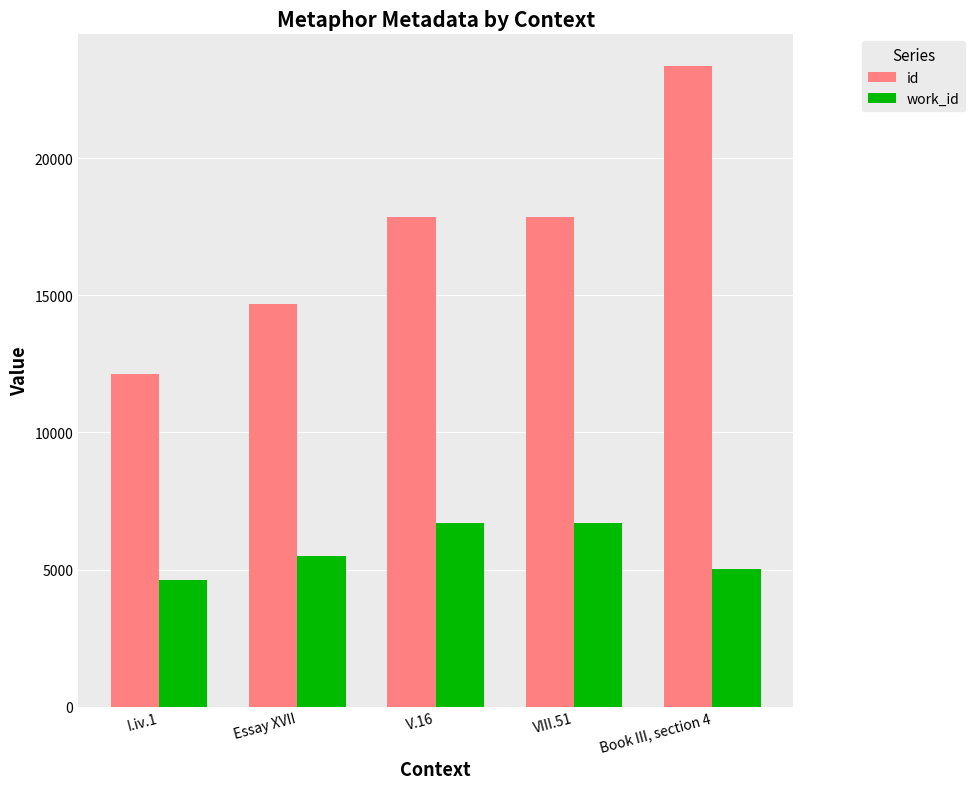

How many distinct data groups are displayed?

2